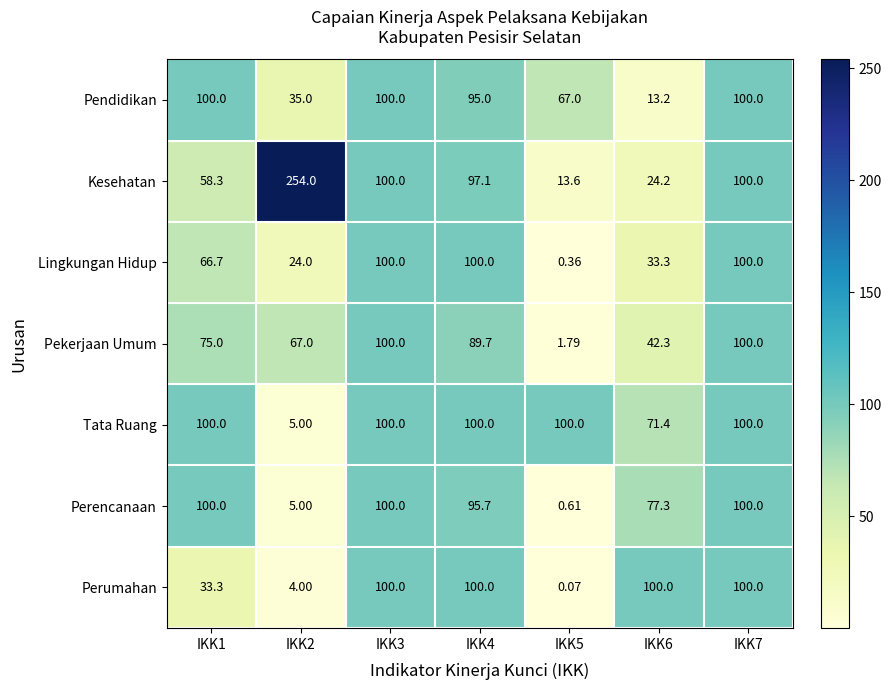

Which series has the widest spread of values?

Kesehatan